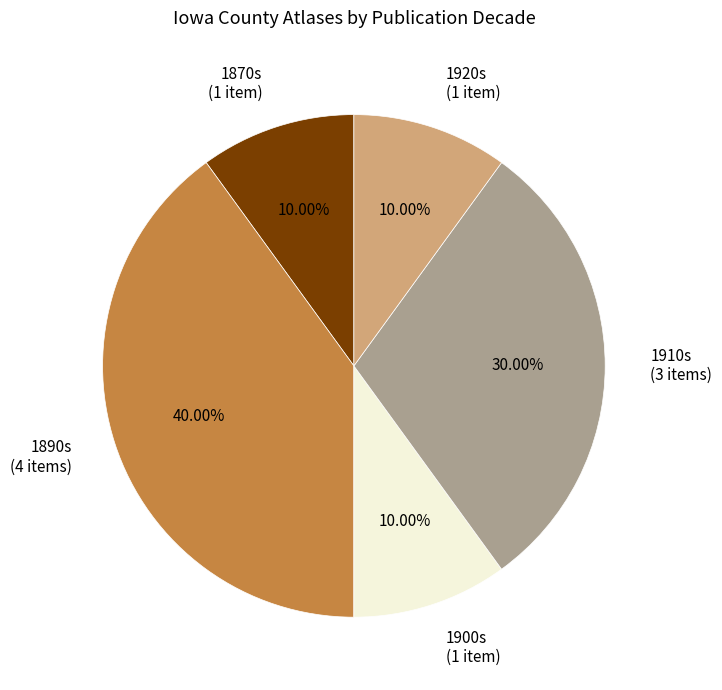

Combined, do 1870s and 1900s account for over 50%?

No